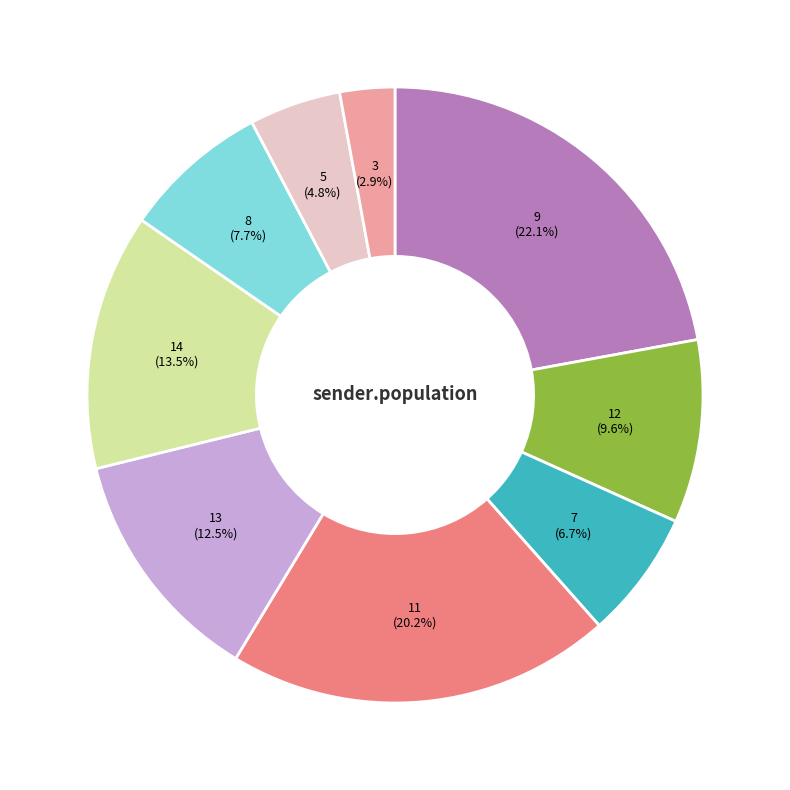

Which slice is the largest?

9